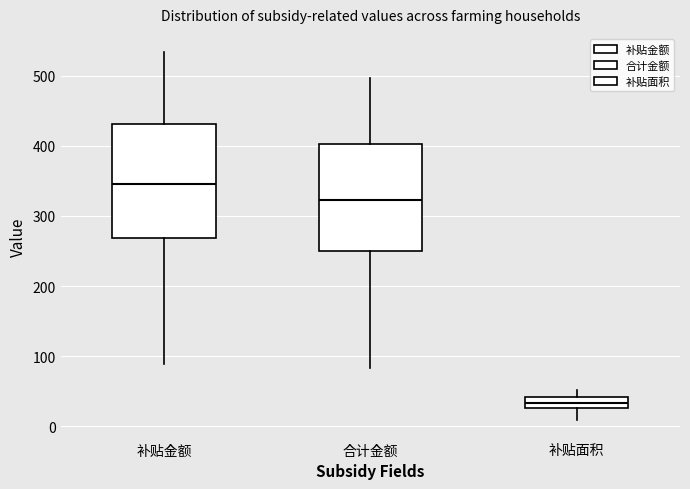

Reading left to right, transcribe this box plot: for each box, give where its median line is, the range the box spans, and where its two whiskers end, as read against the y-axis. The values are not printed on the chart, so give them approximately, as read against the axis.

补贴金额: median 350, box 270 to 430, whiskers 90 to 530
合计金额: median 320, box 250 to 400, whiskers 80 to 500
补贴面积: median 30 (inside the box), box 30 to 40, whiskers 10 to 50